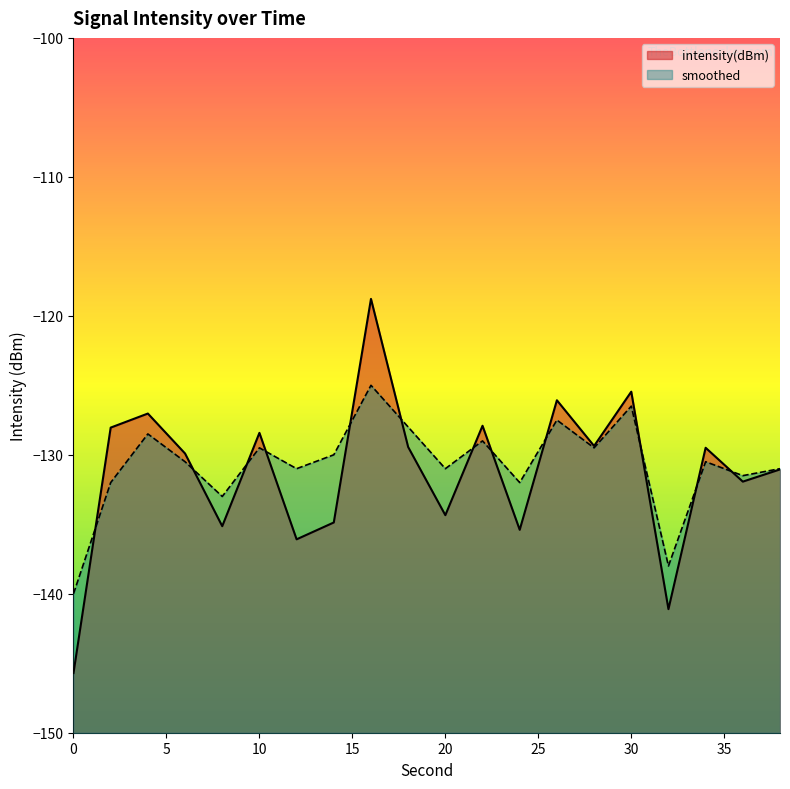

Is it true that smoothed equals -130.5 at 6?

True